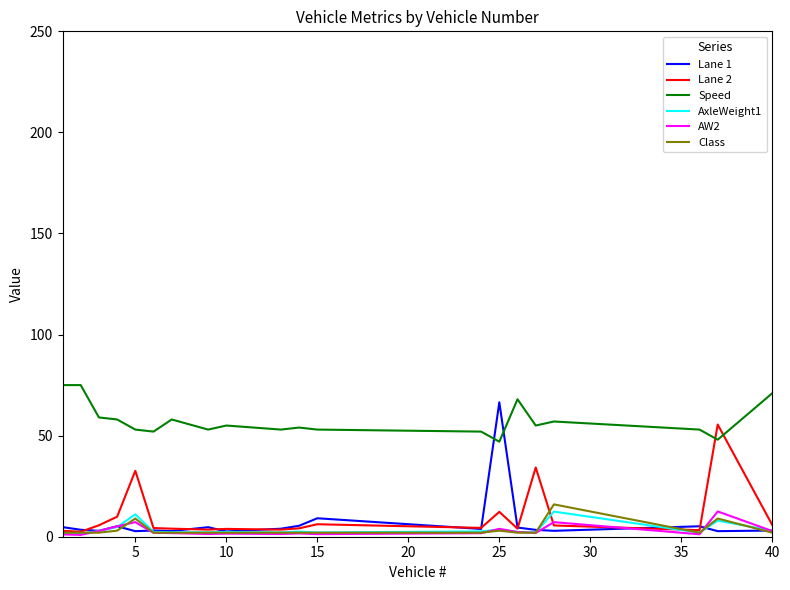

True or false: AxleWeight1 and Class intersect in this chart.

True